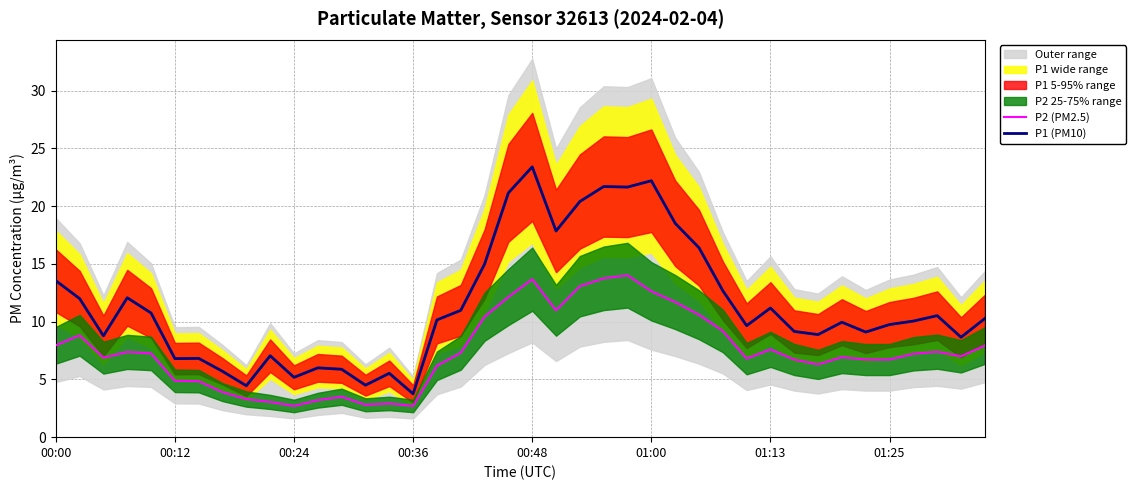

What is the average value of the P1 (PM10) series?

11.5